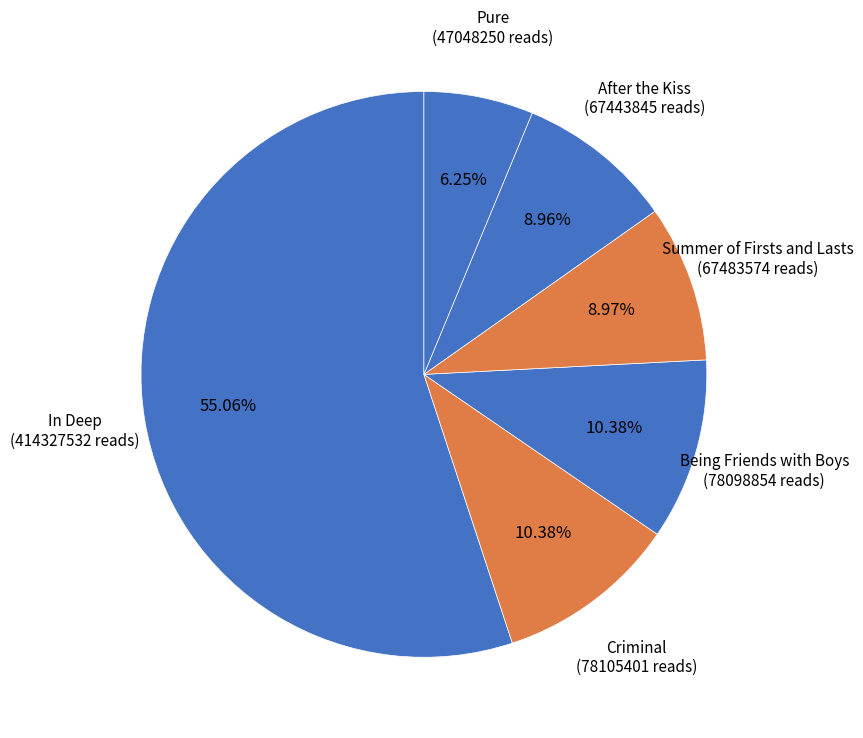

To the nearest percent, what is the average slice percentage?

17%